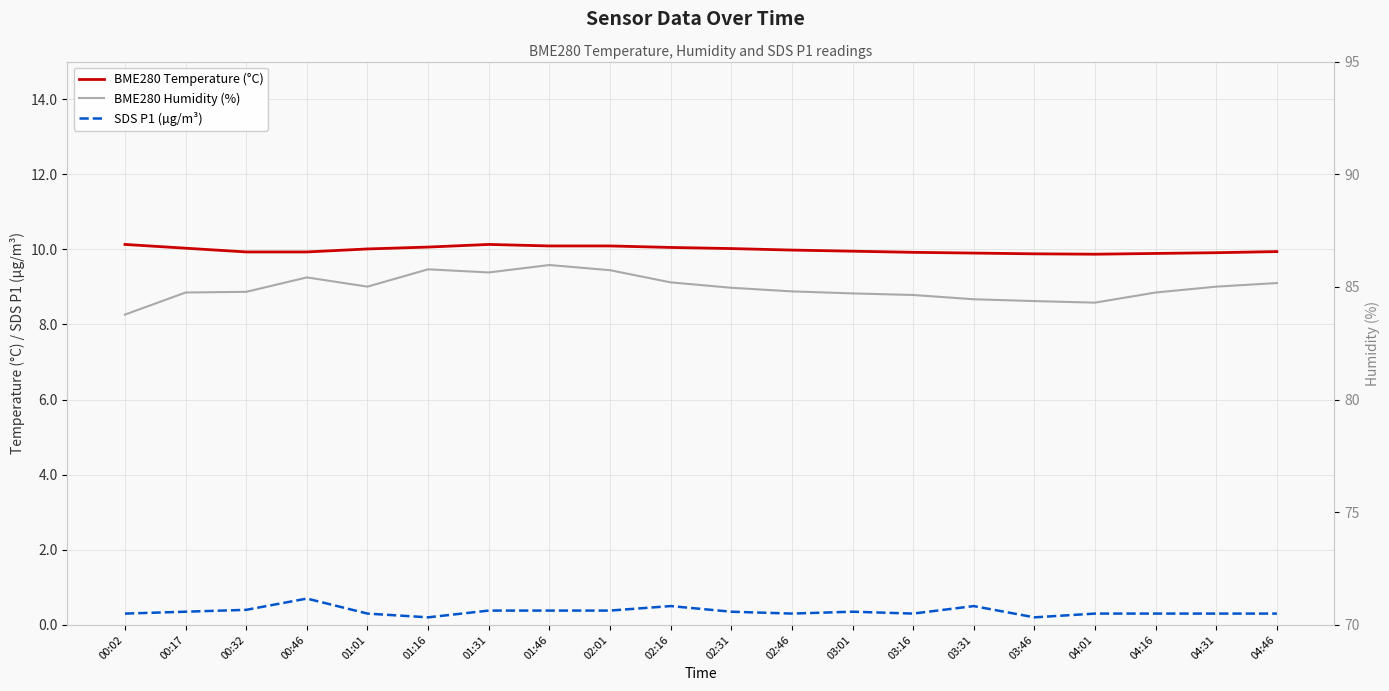

Reading left to right, extract all data points from this chart.

BME280 Temperature (°C): 10.1	10.0	9.9	9.9	10.0	10.1	10.1	10.1	10.1	10.1	10.0	10.0	9.9	9.9	9.9	9.9	9.9	9.9	9.9	9.9
SDS P1 (µg/m³): 0.3	0.3	0.4	0.7	0.3	0.2	0.4	0.4	0.4	0.5	0.3	0.3	0.3	0.3	0.5	0.2	0.3	0.3	0.3	0.3
BME280 Humidity (%): 83.8	84.8	84.8	85.4	85.0	85.8	85.6	86.0	85.7	85.2	85.0	84.8	84.7	84.6	84.5	84.4	84.3	84.8	85.0	85.2